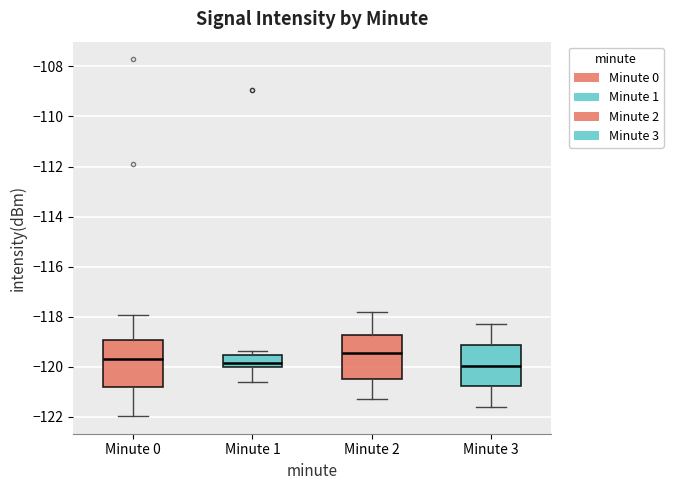

Reading left to right, transcribe this box plot: for each box, give where its median line is, the range the box spans, and where its two whiskers end, as read against the y-axis. The values are not printed on the chart, so give them approximately, as read against the axis.

Minute 0: median -119.6, box -120.8 to -119.0, whiskers -122.0 to -118.0
Minute 1: median -119.8, box -120.0 to -119.6, whiskers -120.6 to -119.4
Minute 2: median -119.4, box -120.4 to -118.8, whiskers -121.2 to -117.8
Minute 3: median -120.0, box -120.8 to -119.2, whiskers -121.6 to -118.2